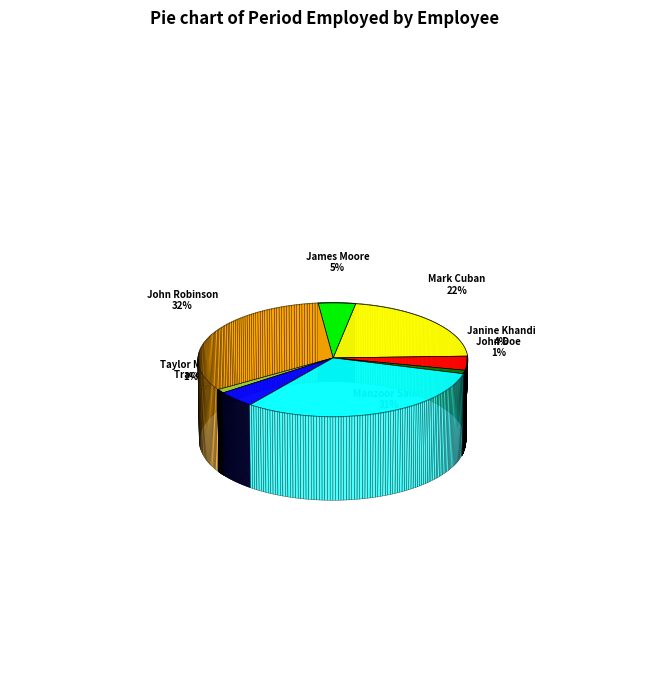

To the nearest percent, what is the difference between the largest and smallest slice percentages?

31%